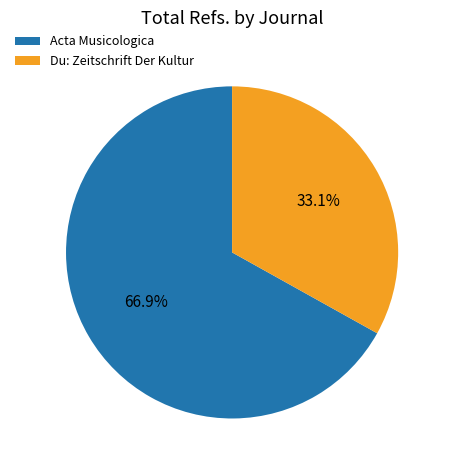

What is the ratio of the value at Du: Zeitschrift Der Kultur to the value at Acta Musicologica?

0.5